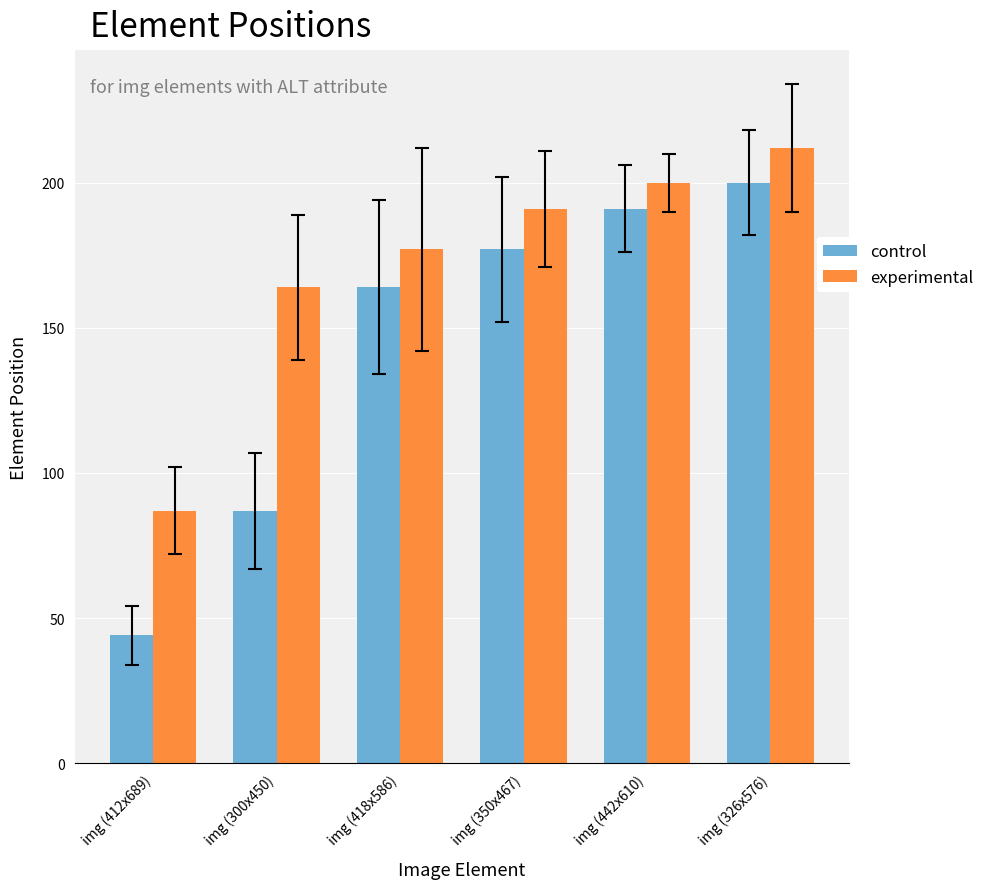

What are all the series names shown in the legend?

control, experimental